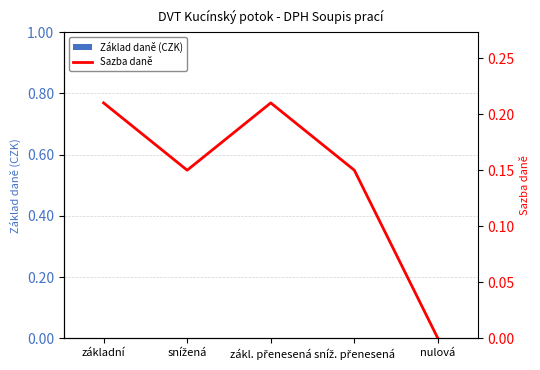

What are all the series names shown in the legend?

Základ daně (CZK), Sazba daně